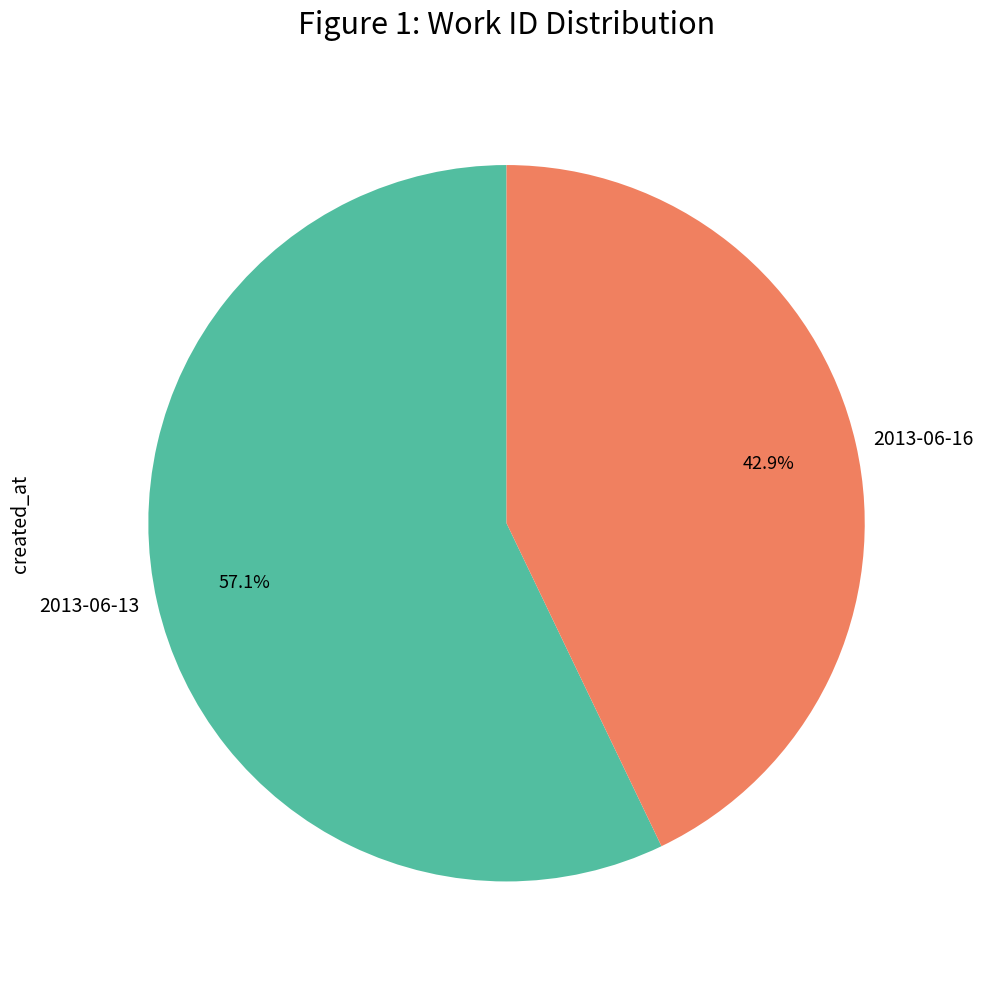

Which slice is the largest?

2013-06-13